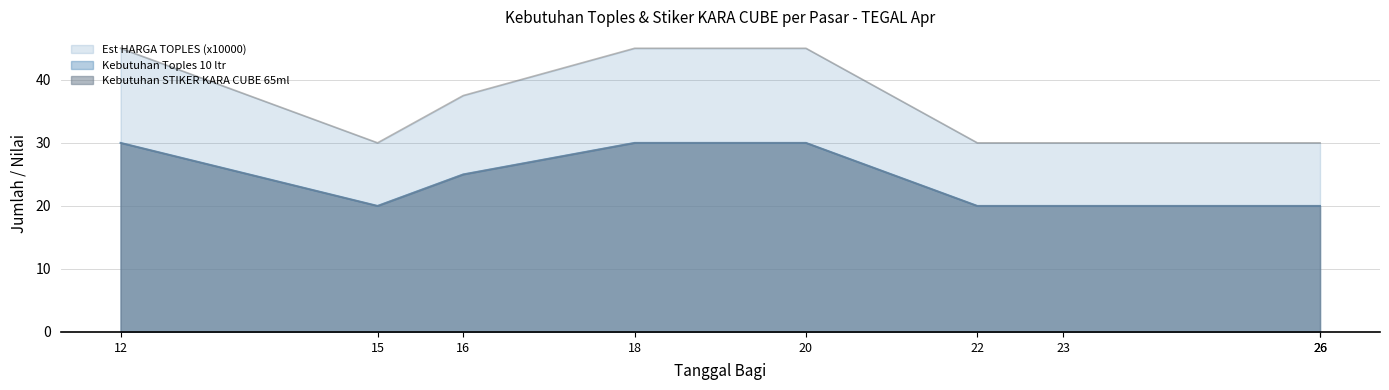

In Kebutuhan STIKER KARA CUBE 65ml, how many points are lower than both neighbors (excluding endpoints)?

1